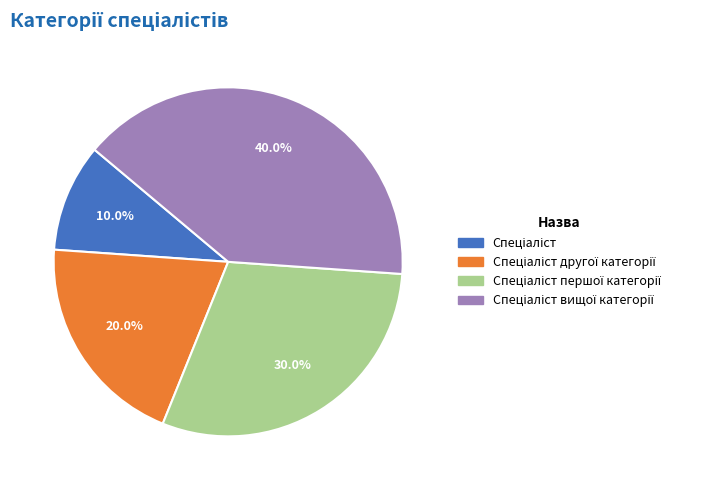

Does any single category account for the majority?

No